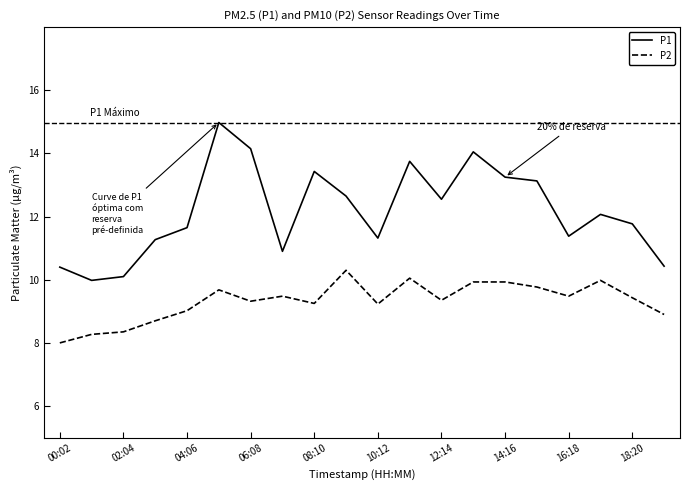

Which series has the largest total across all categories?

P1